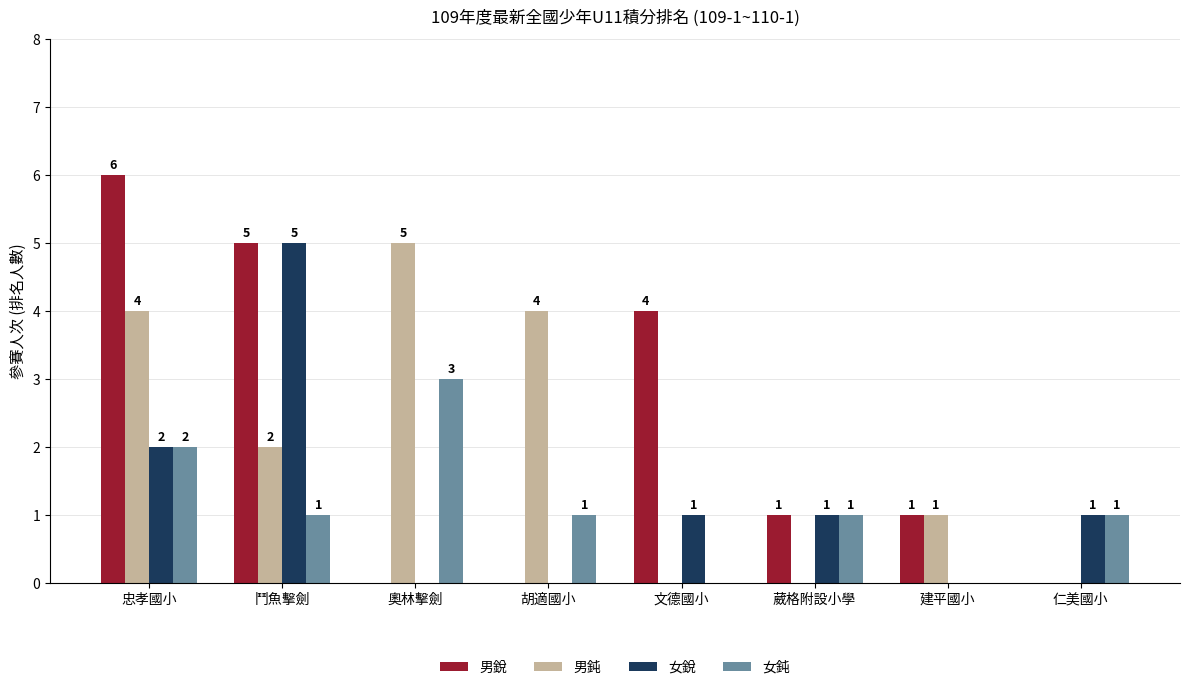

Which series has the largest total across all categories?

男銳